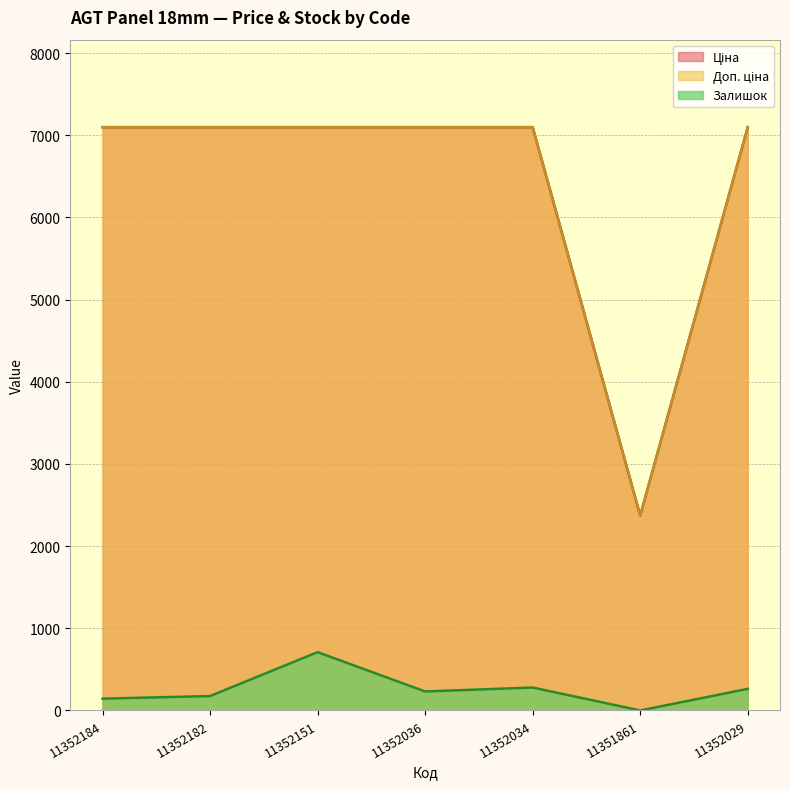

Rank the categories by Ціна value from highest to lowest.

11352184, 11352182, 11352151, 11352036, 11352034, 11352029, 11351861